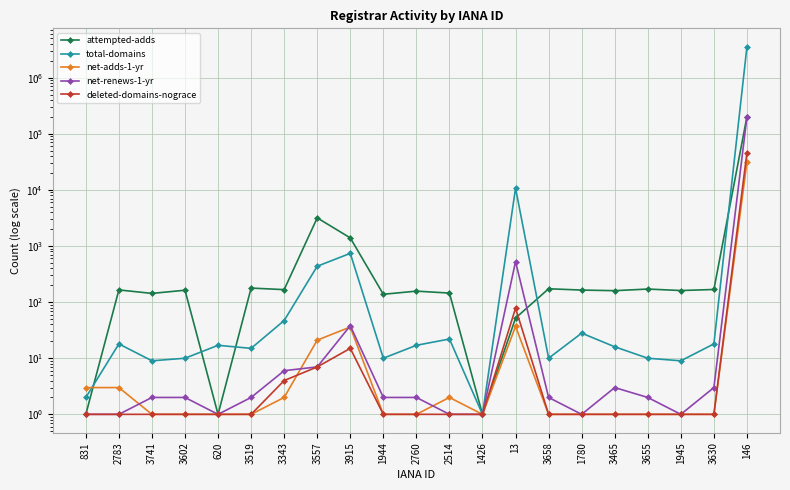

How many lines are shown in the chart?

5